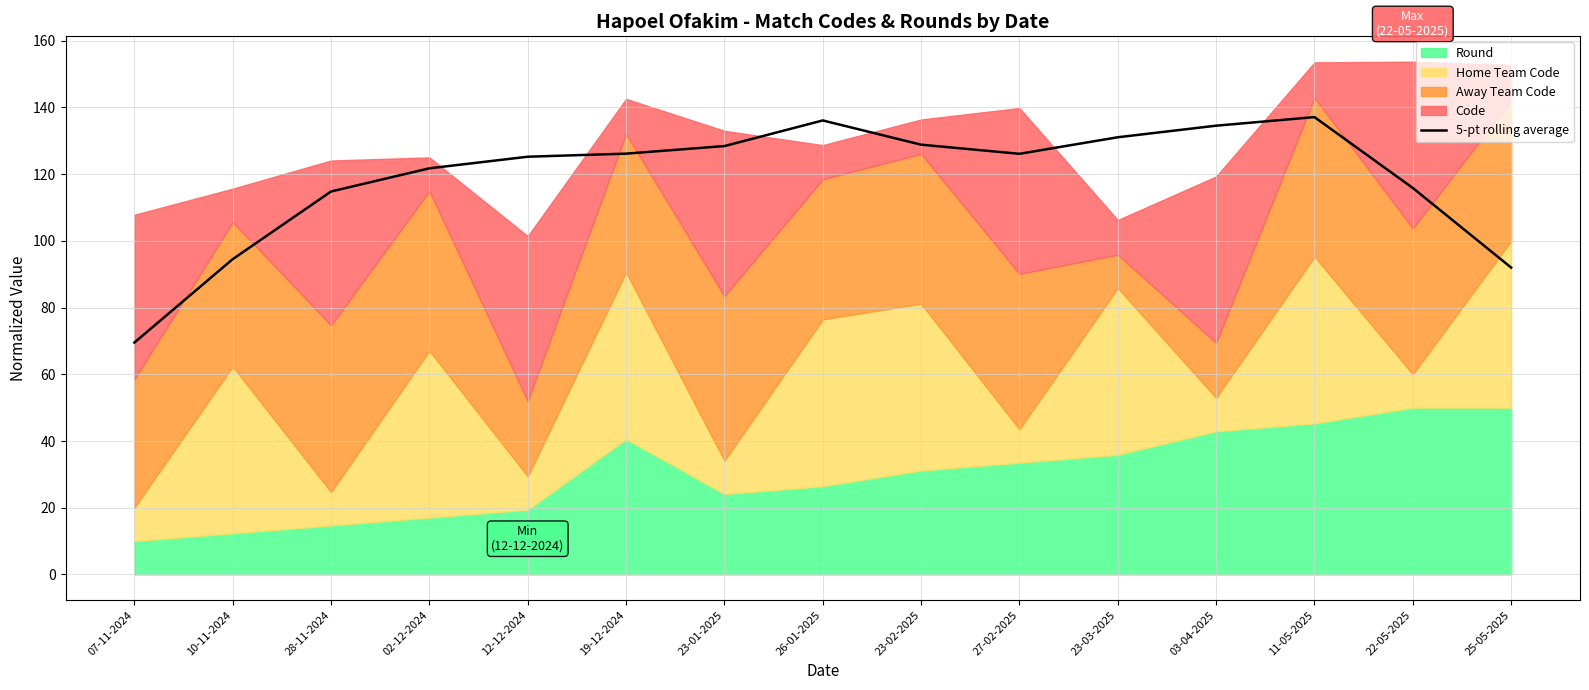

What is the label of the 2nd point from the left?

10-11-2024